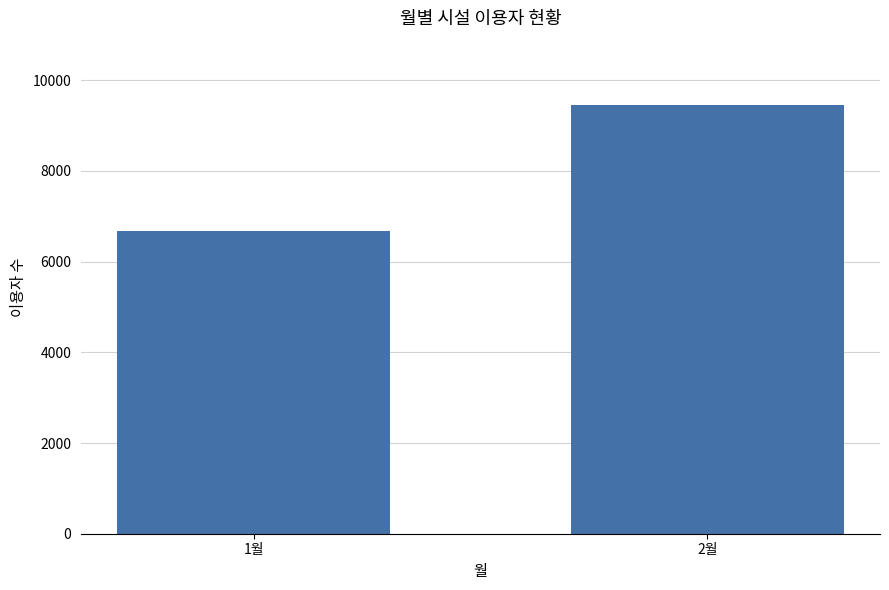

Read the value at 1월, to the nearest 50.

6700